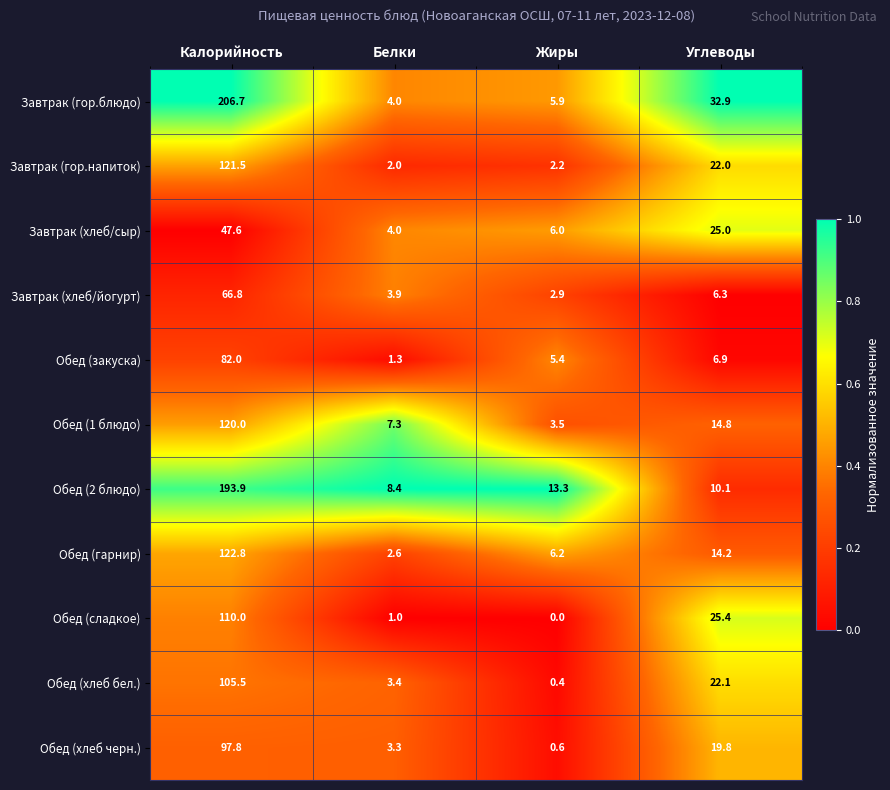

What is the greatest value displayed?

206.7